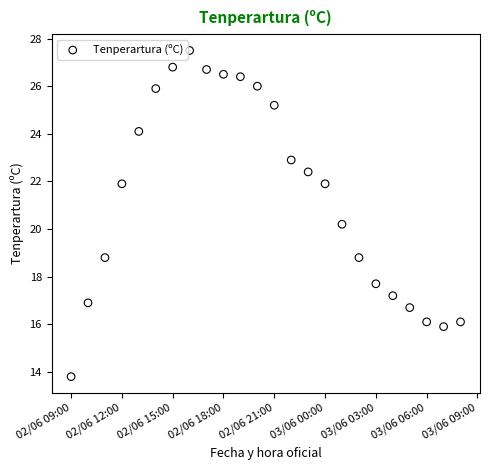

What Y value in the scatter plot is closest to 20?

20.2